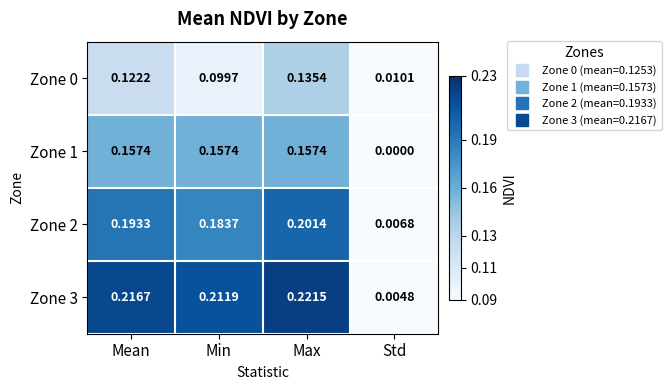

Is the value of Zone 0 at Max greater than the value of Zone 2 at Mean?

No